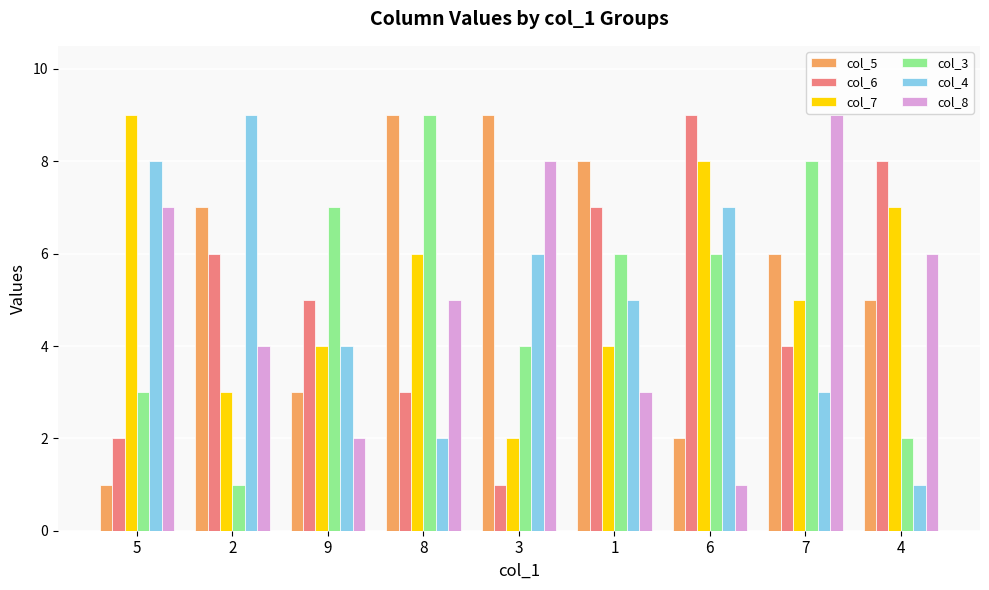

The value of col_8 at 8 is 5. True or false?

True